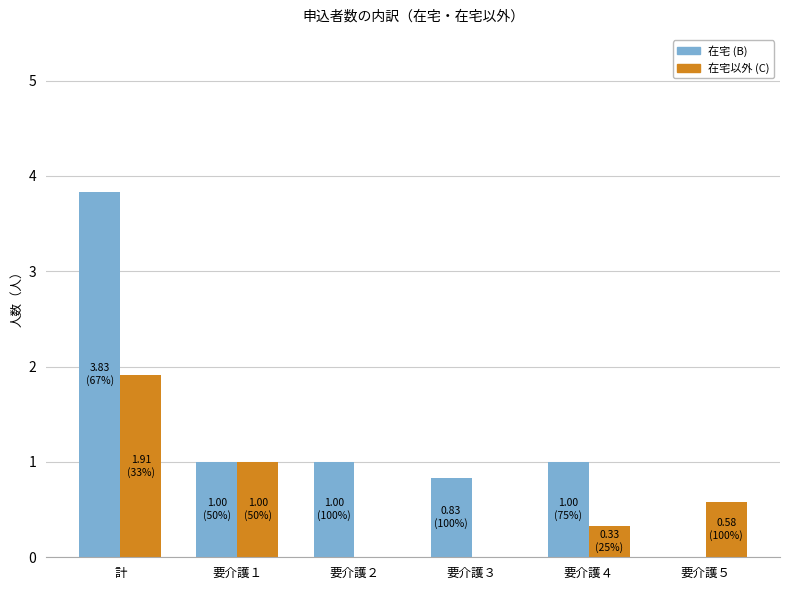

Count the number of data series in this chart.

2